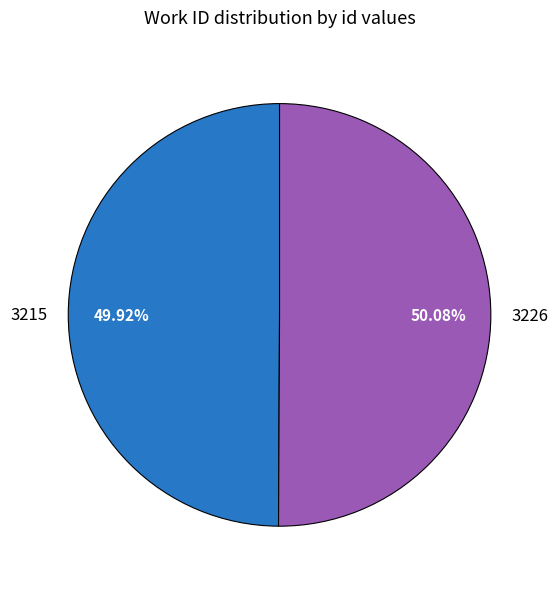

Approximately how many times larger is the value at 3226 compared to 3215?

1.0